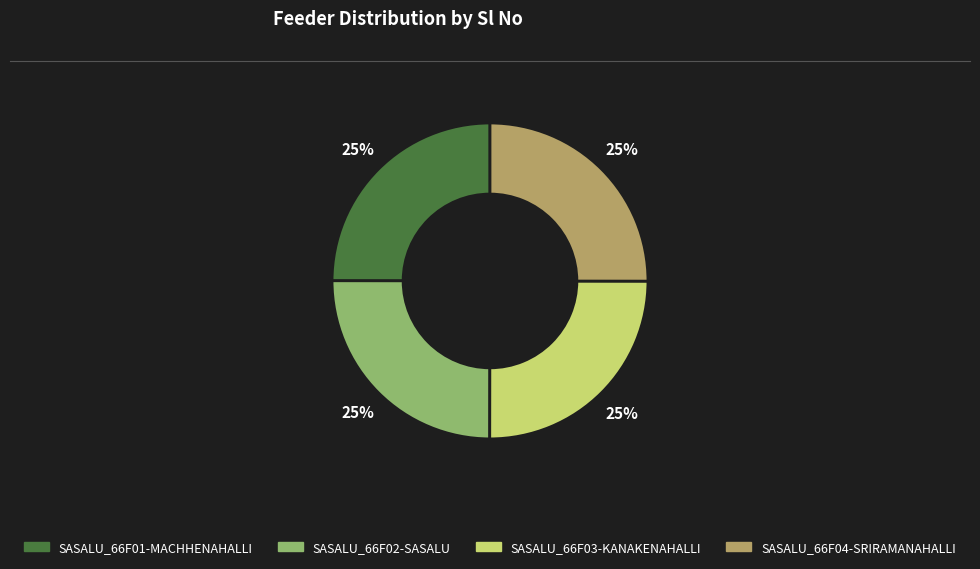

True or false: SASALU_66F02-SASALU accounts for 14% of the total.

False